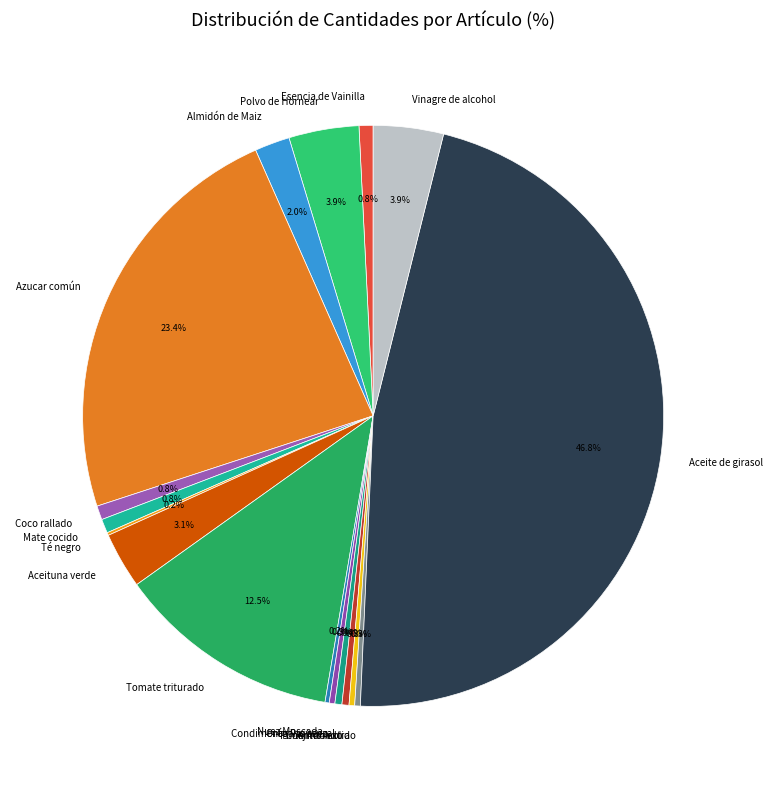

Between Orégano seco and Almidón de Maiz, which is larger?

Almidón de Maiz